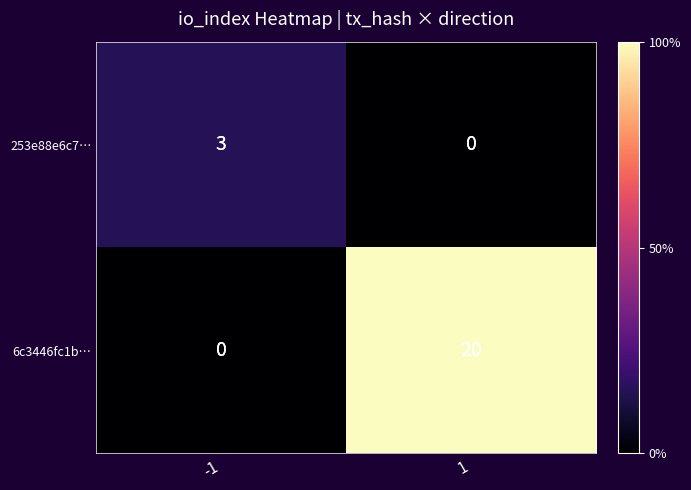

What is the sum of all 6c3446fc1b… values?

20